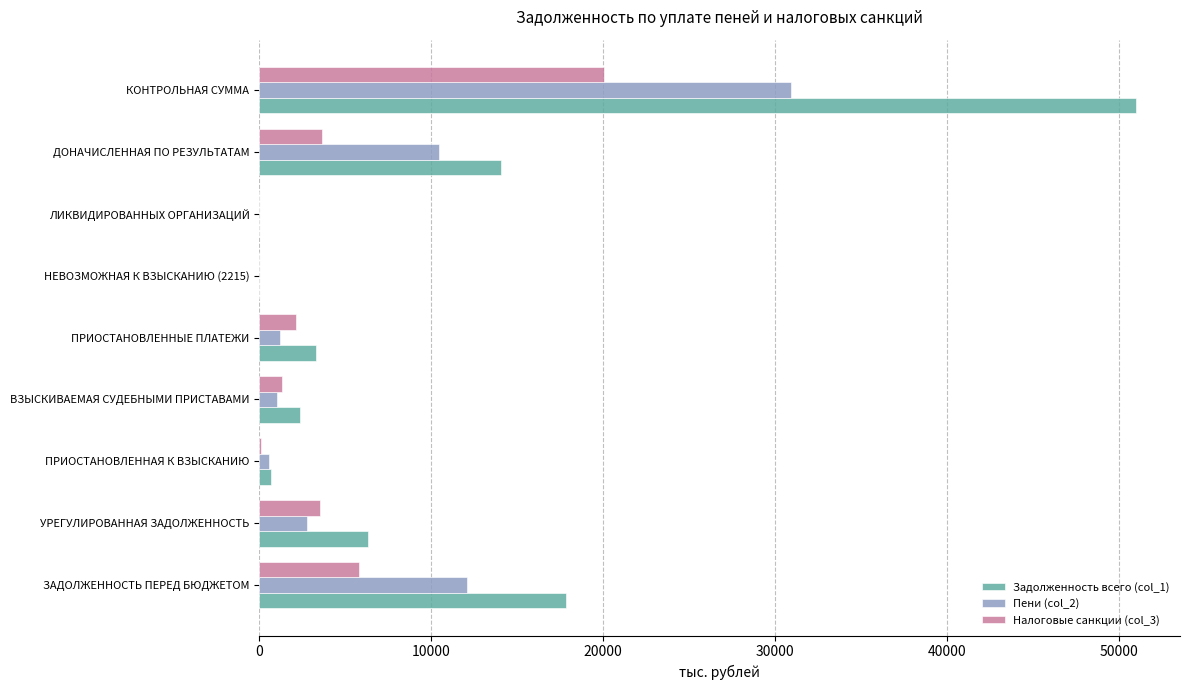

At which category is the sum across all series the highest?

КОНТРОЛЬНАЯ СУММА